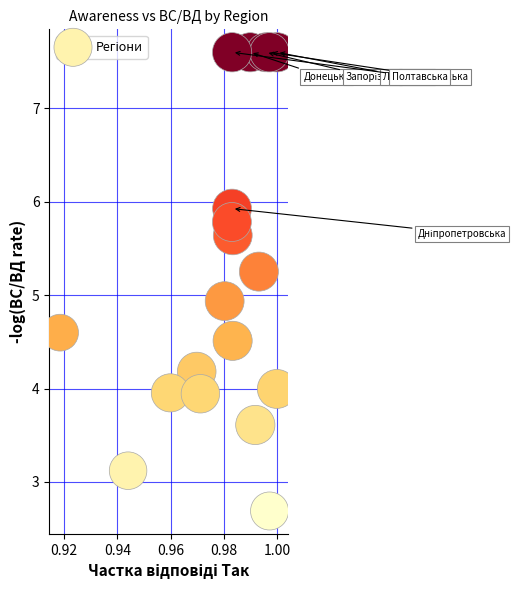

What is the range of Y values (max minus min)?

4.9